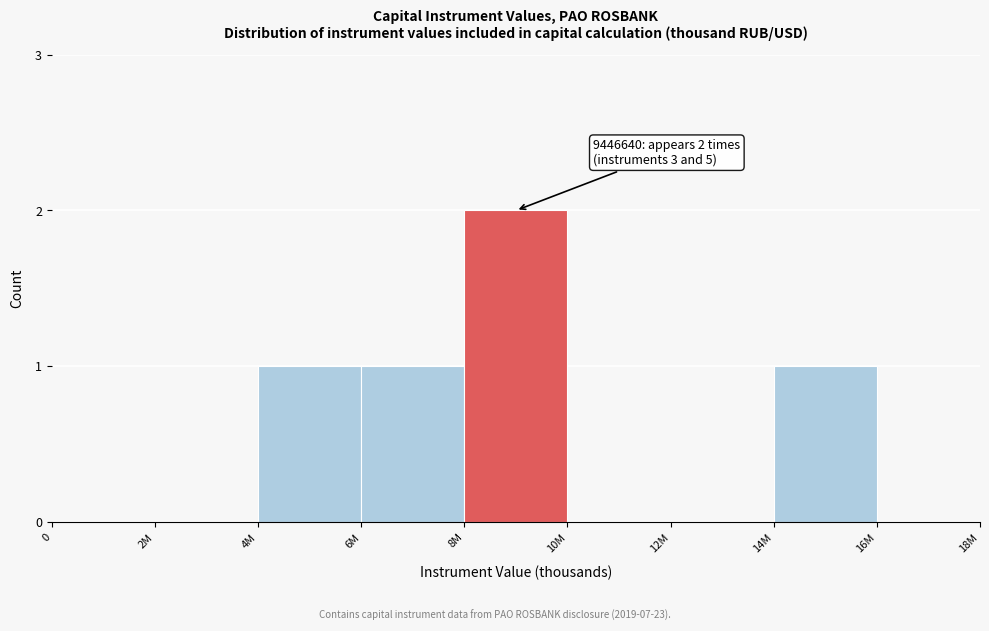

Reading left to right, what are all the values shown in this chart?

0=0	2M=0	4M=1	6M=1	8M=2	10M=0	12M=0	14M=1	16M=0